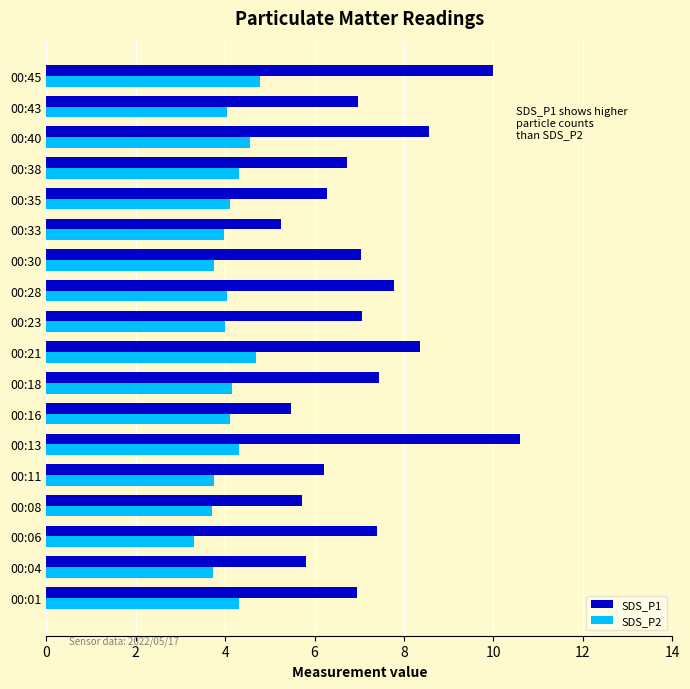

The value of SDS_P1 at 00:35 is 11.0. True or false?

False